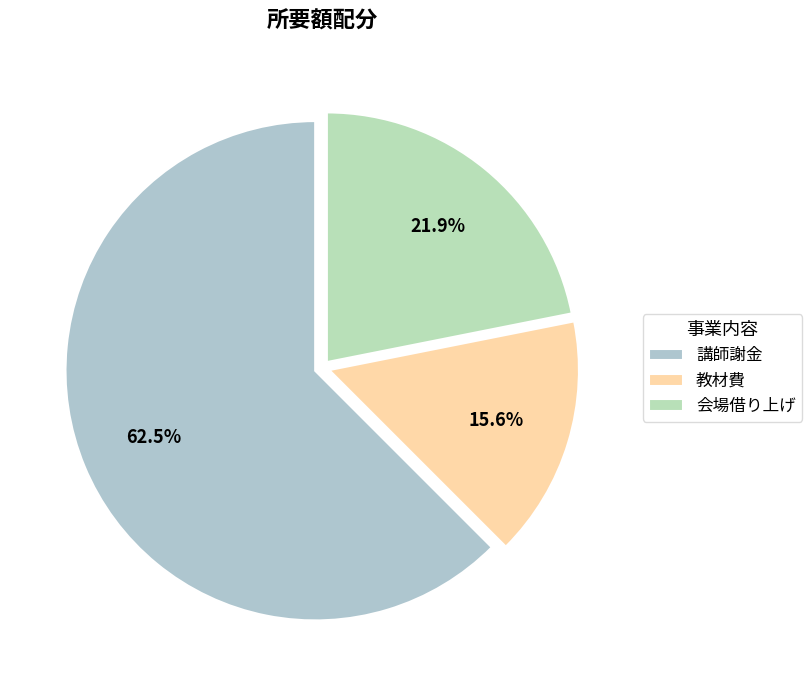

What is the total percentage of 教材費 and 会場借り上げ?

37.5%